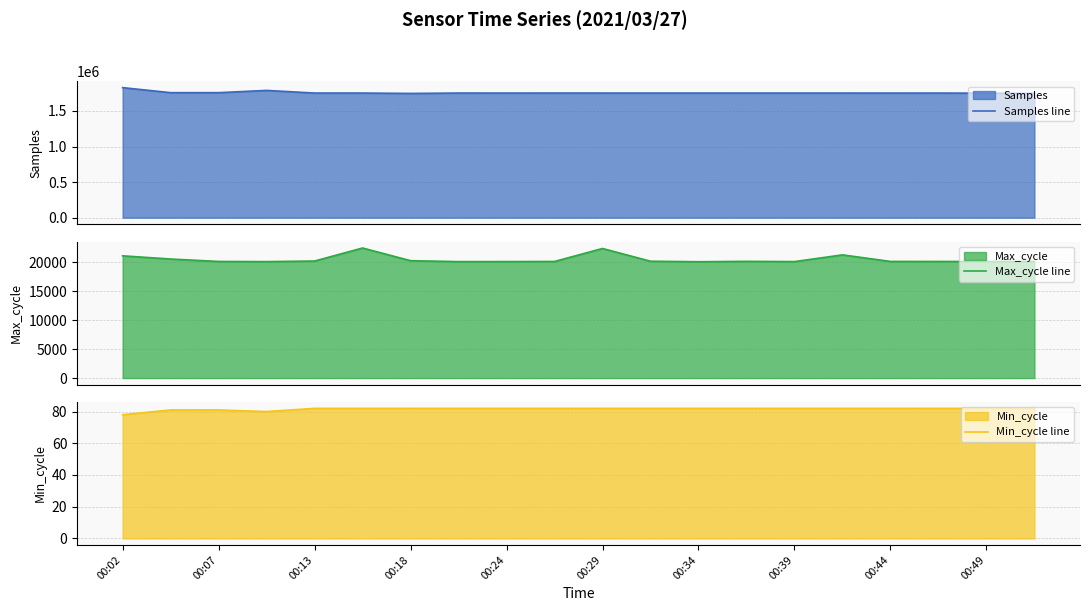

The Min_cycle line series shows 141 at 00:13. True or false?

False